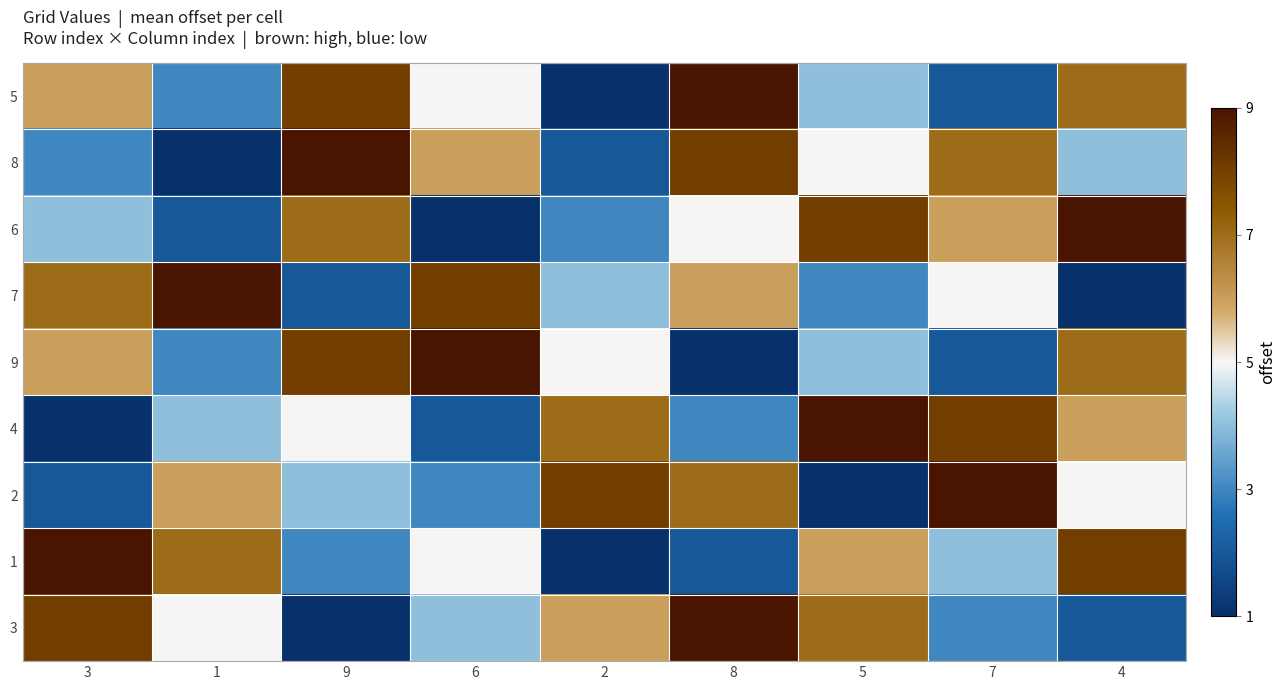

Reading right to left, extract all data points from this chart.

5: 4=7	7=2	5=4	8=9	2=1	6=5	9=8	1=3	3=6
8: 4=4	7=7	5=5	8=8	2=2	6=6	9=9	1=1	3=3
6: 4=9	7=6	5=8	8=5	2=3	6=1	9=7	1=2	3=4
7: 4=1	7=5	5=3	8=6	2=4	6=8	9=2	1=9	3=7
9: 4=7	7=2	5=4	8=1	2=5	6=9	9=8	1=3	3=6
4: 4=6	7=8	5=9	8=3	2=7	6=2	9=5	1=4	3=1
2: 4=5	7=9	5=1	8=7	2=8	6=3	9=4	1=6	3=2
1: 4=8	7=4	5=6	8=2	2=1	6=5	9=3	1=7	3=9
3: 4=2	7=3	5=7	8=9	2=6	6=4	9=1	1=5	3=8